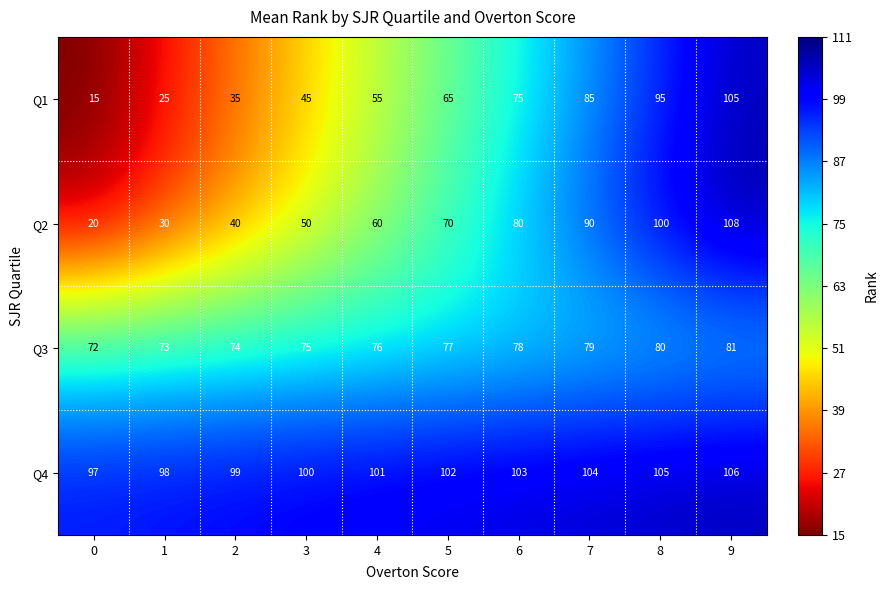

Which category has the highest value in the Q3 series?

9